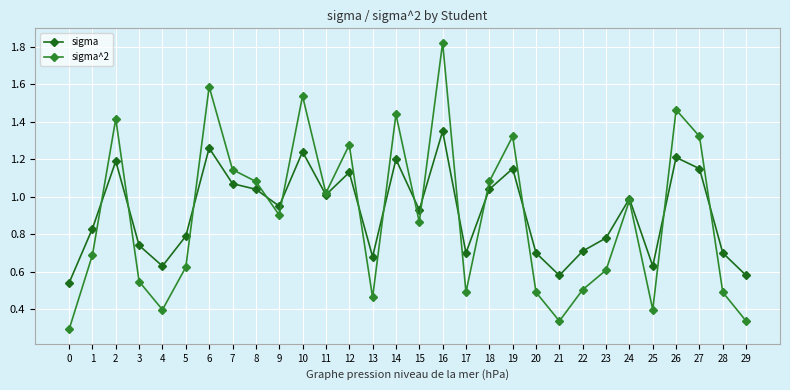

Which series has the largest total across all categories?

sigma